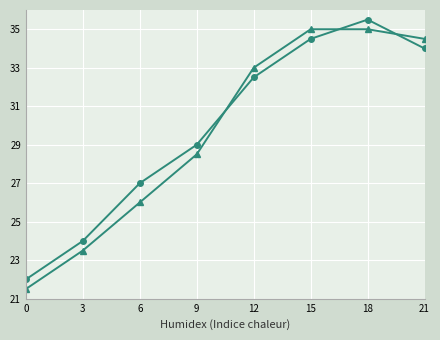

What is the maximum value shown in the chart?

35.5